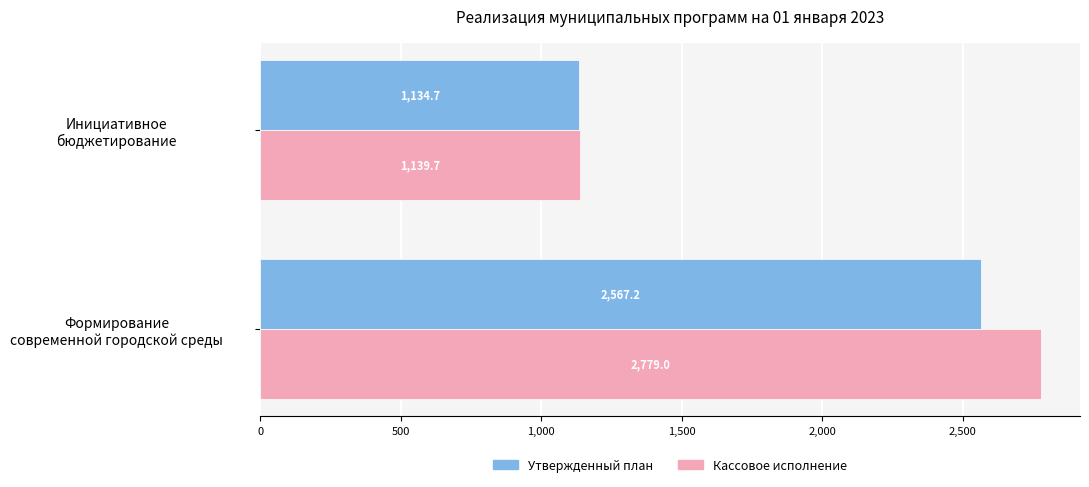

Which series has the largest range (max minus min)?

Кассовое исполнение